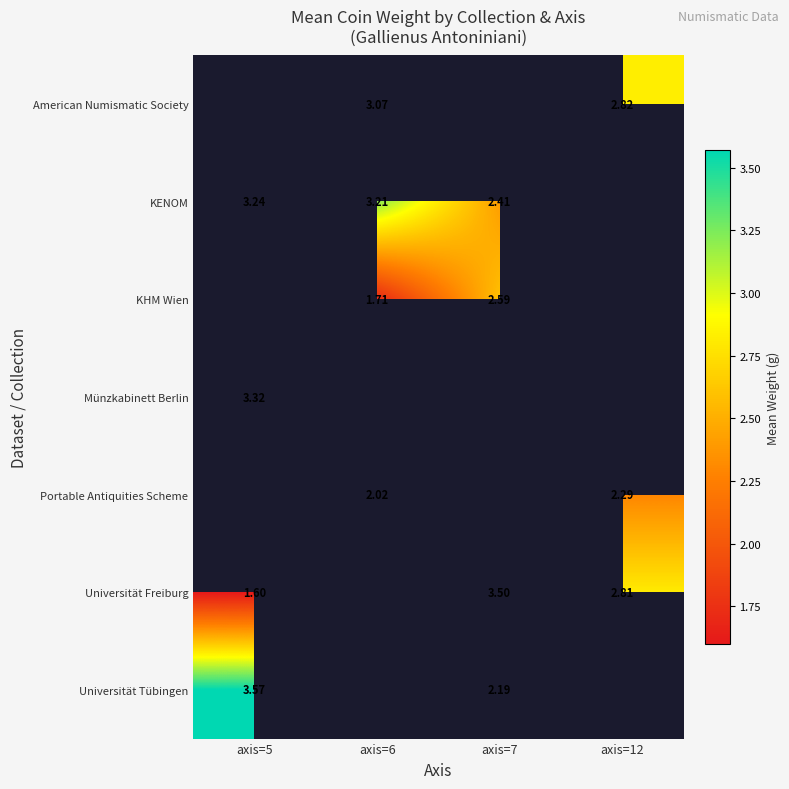

Which label corresponds to the largest value in the chart?

axis=5